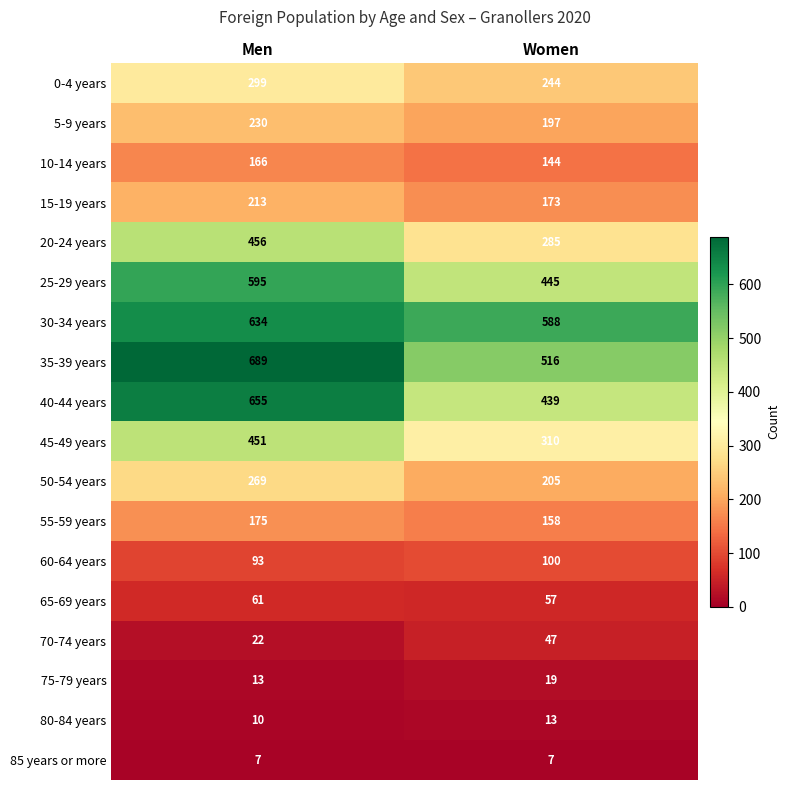

The 50-54 years series shows 269 at Men. True or false?

True